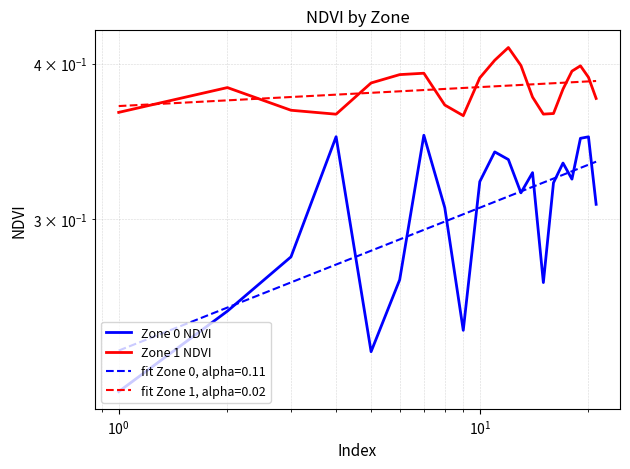

Reading left to right, transcribe all the data shown in this chart.

Zone 0 NDVI: 0.2	0.3	0.3	0.3	0.2	0.3	0.4	0.3	0.2	0.3	0.3	0.3	0.3	0.3	0.3	0.3	0.3	0.3	0.3	0.3	0.3
Zone 1 NDVI: 0.4	0.4	0.4	0.4	0.4	0.4	0.4	0.4	0.4	0.4	0.4	0.4	0.4	0.4	0.4	0.4	0.4	0.4	0.4	0.4	0.4